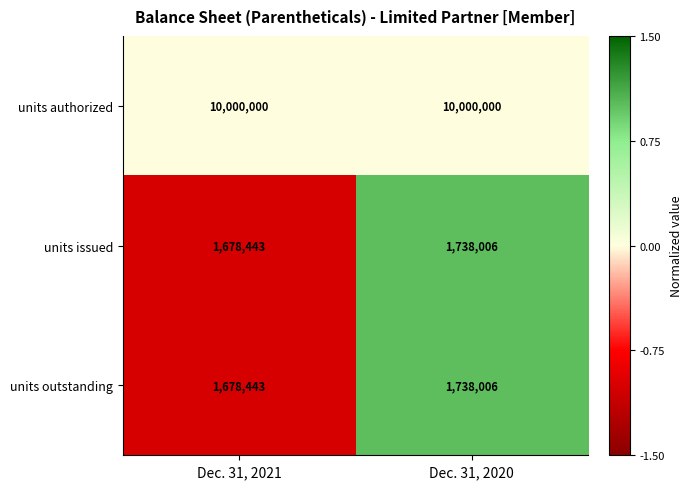

How many values in the units issued series are below 1738006?

1